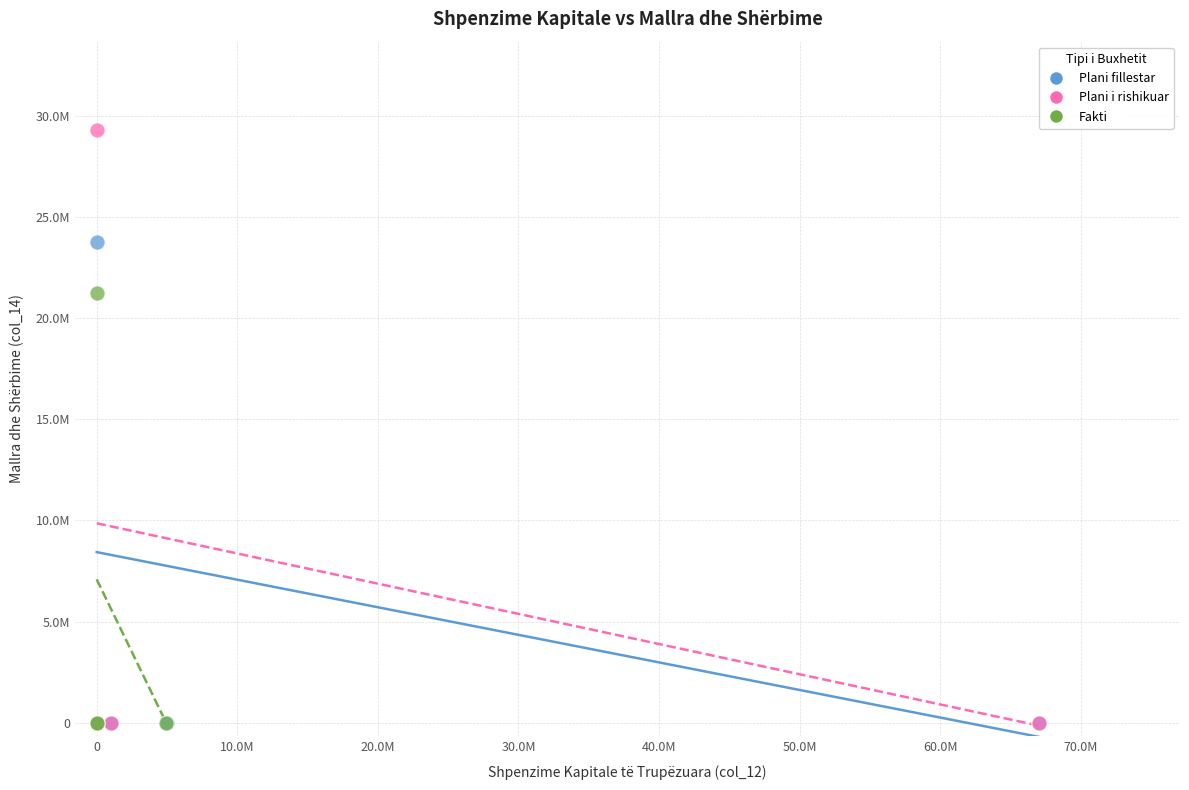

What are all the series names shown in the legend?

Plani fillestar, Plani i rishikuar, Fakti